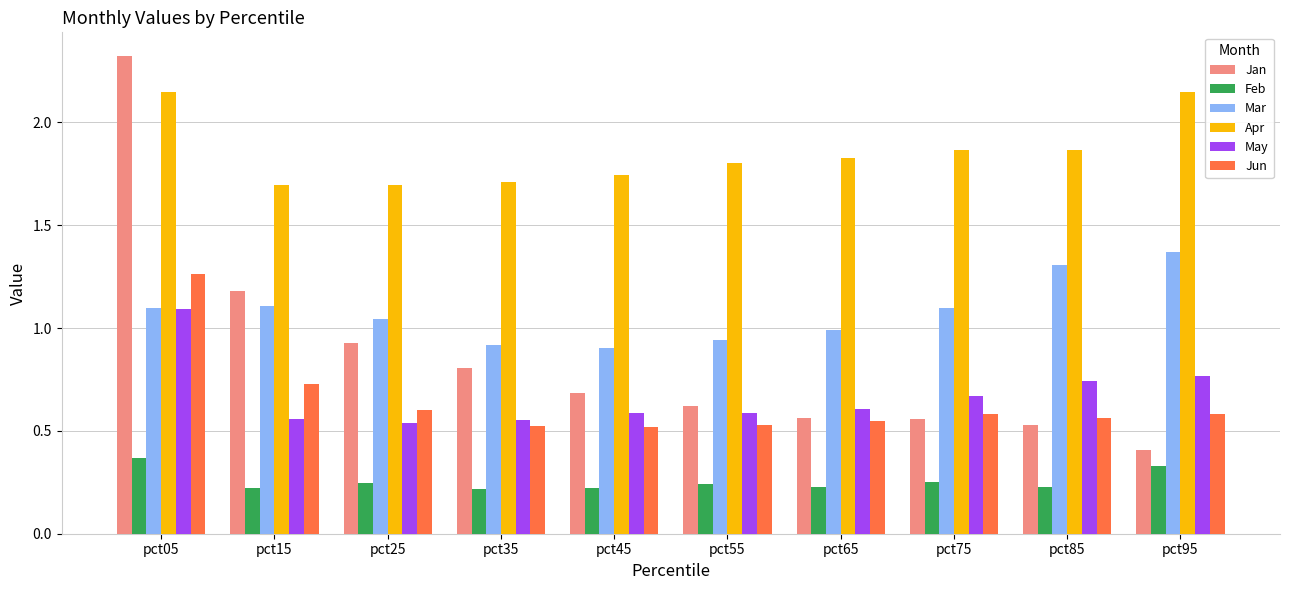

What is the sum of all Apr values?

18.5